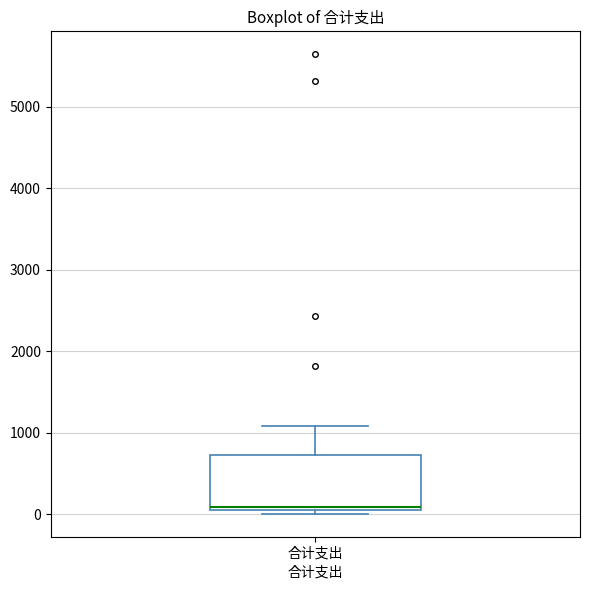

Transcribe this box plot: give where the median line is, the range the box spans, and where the two whiskers end, as read against the y-axis. The values are not printed on the chart, so give them approximately, as read against the axis.

median 100 (just above the box's lower edge), box 100 to 700, whiskers 0 to 1100